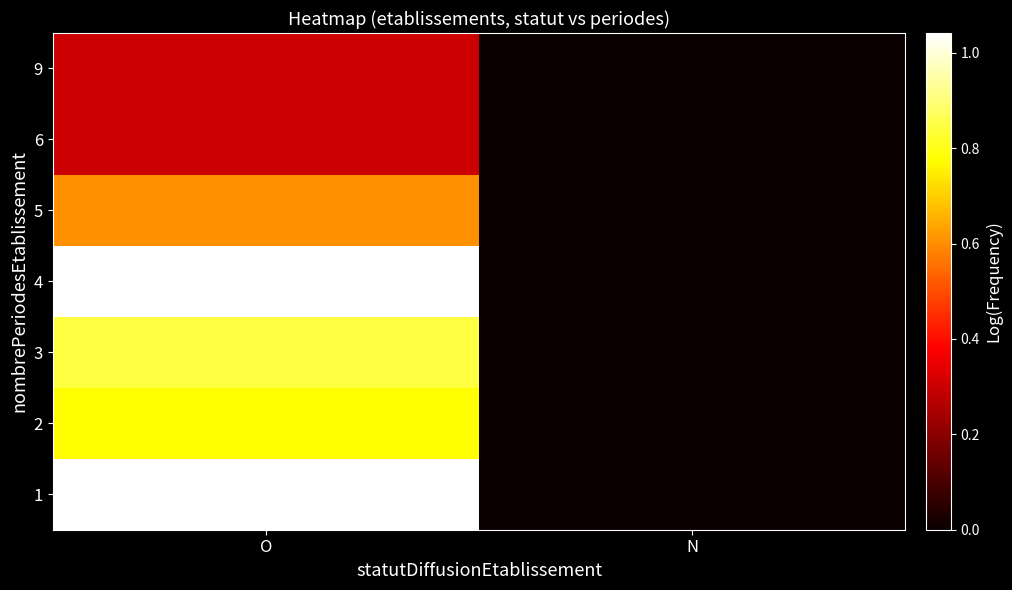

Reading left to right, extract all data points from this chart.

1: O=1.0	N=0.0
2: O=0.8	N=0.0
3: O=0.8	N=0.0
4: O=1.0	N=0.0
5: O=0.6	N=0.0
6: O=0.3	N=0.0
9: O=0.3	N=0.0